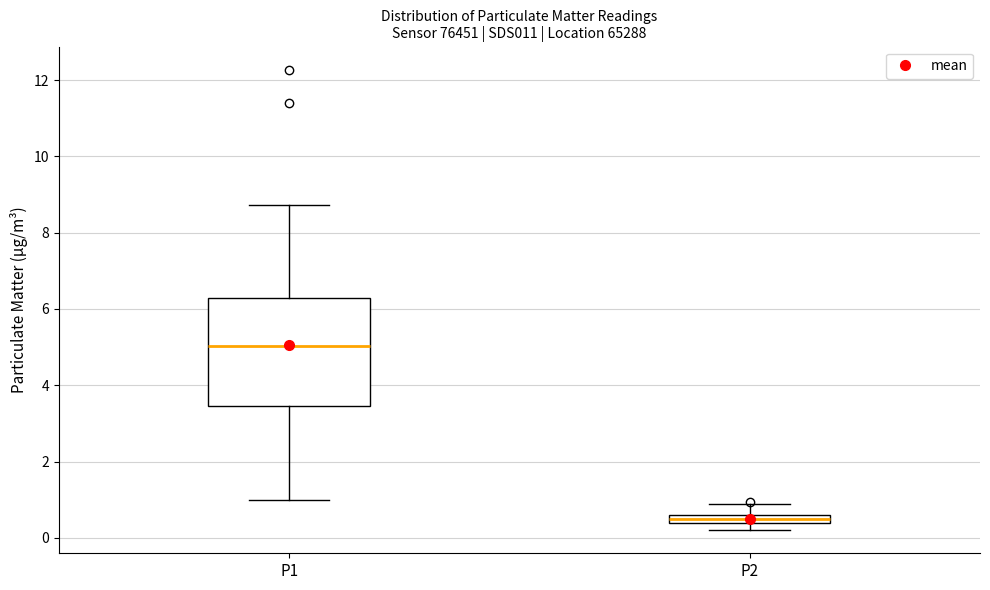

Which box's median line is the lowest?

P2